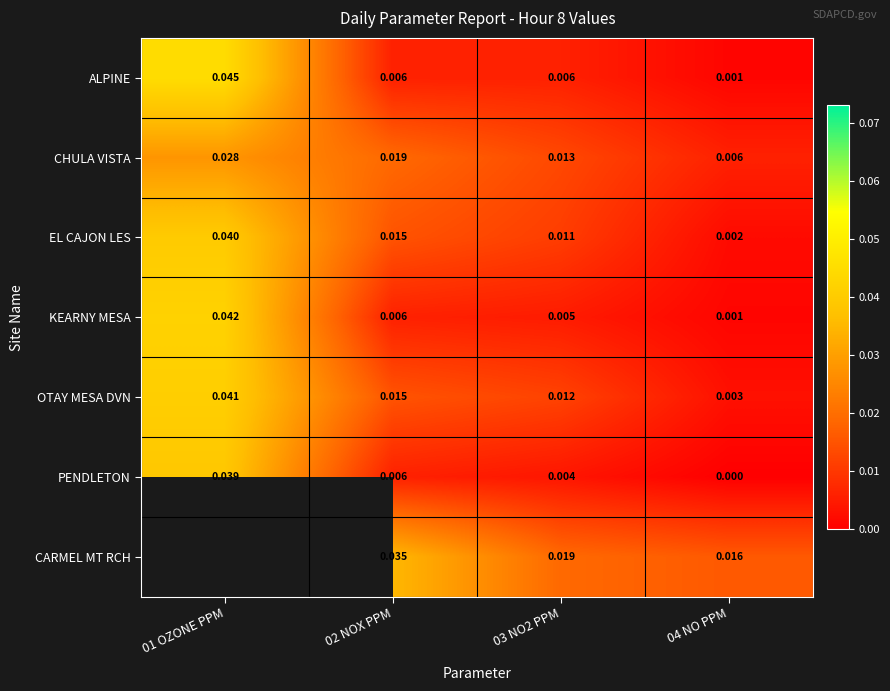

Between 04 NO PPM and 02 NOX PPM, which is larger?

02 NOX PPM